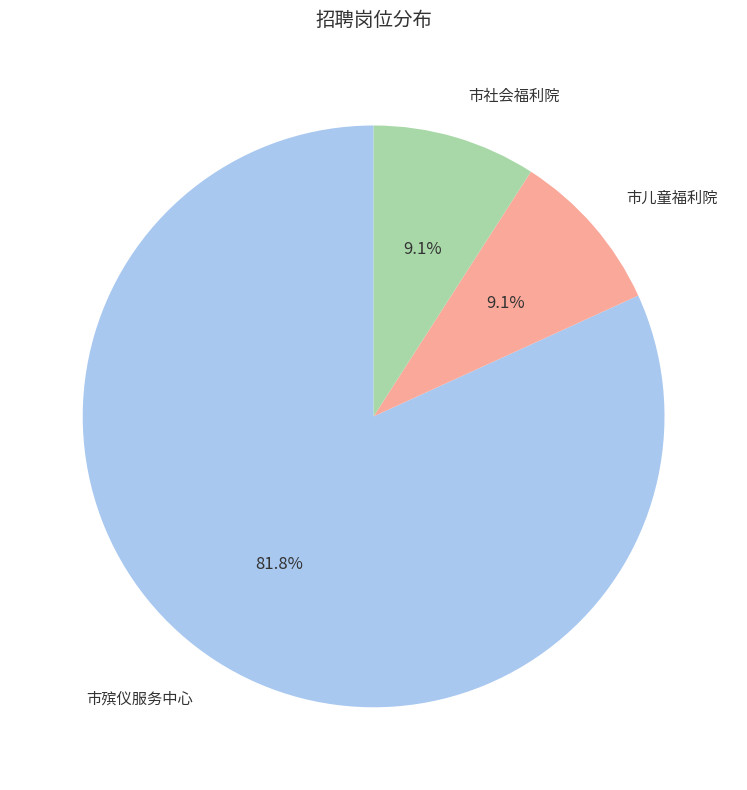

Does any single category account for the majority?

Yes